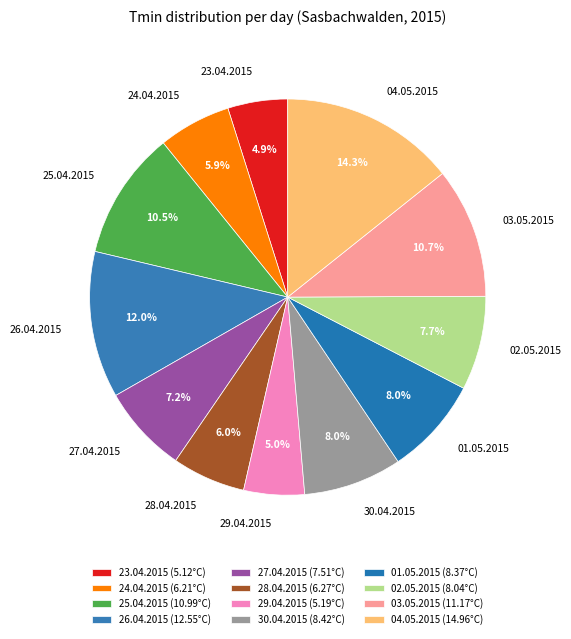

True or false: 04.05.2015 accounts for 26% of the total.

False